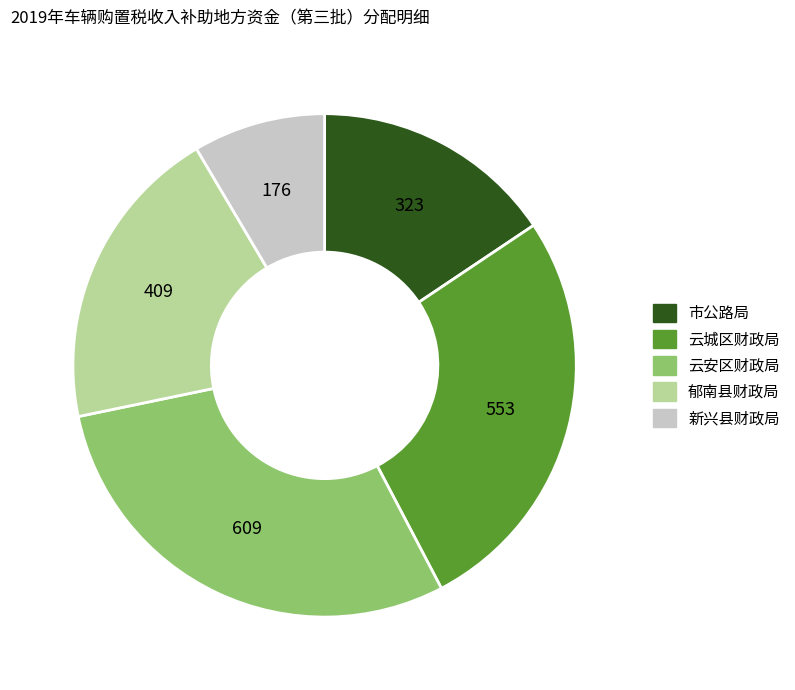

Is there a majority slice in this chart?

No